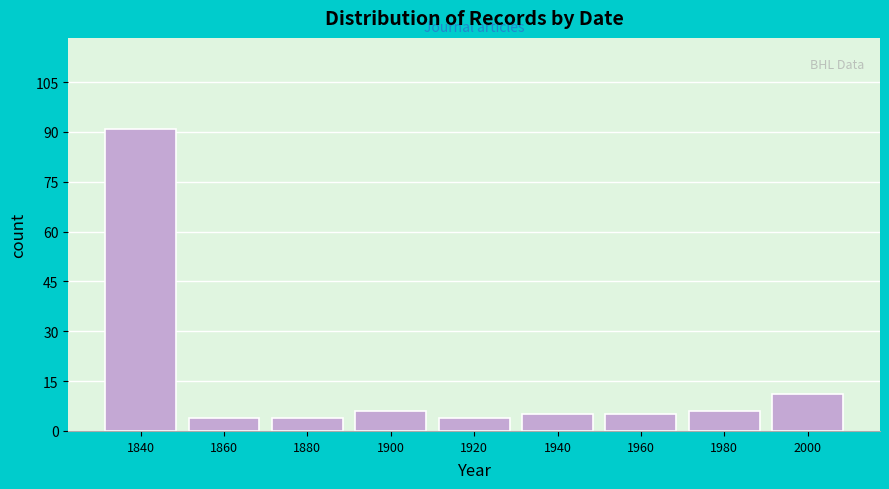

Reading right to left, what are all the values shown in this chart?

11	6	5	5	4	6	4	4	91